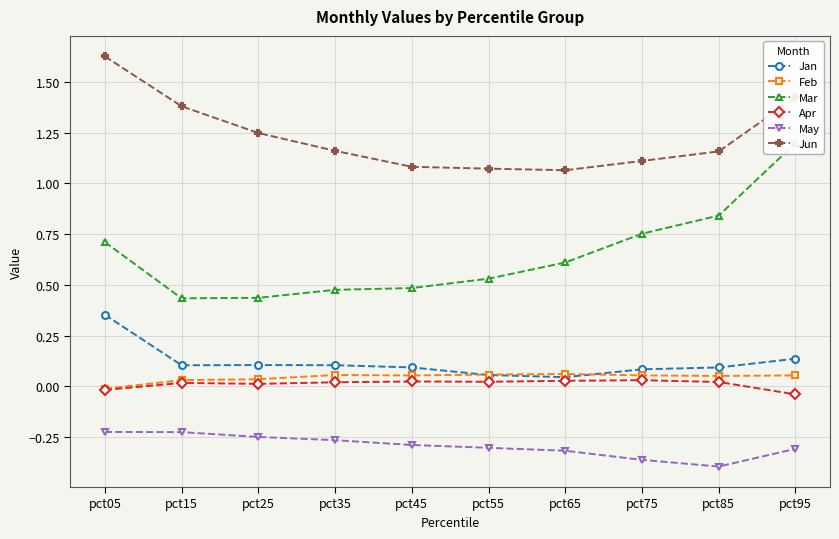

At pct15, list the series in order from largest to smallest.

Jun, Mar, Jan, Feb, Apr, May